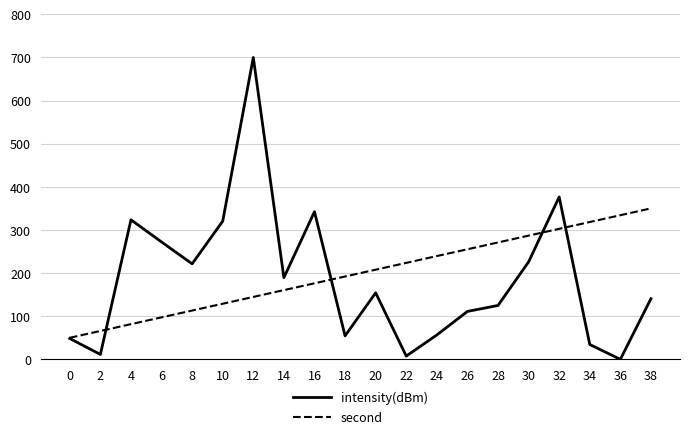

Rank the series at 28 from lowest to highest value.

intensity(dBm), second